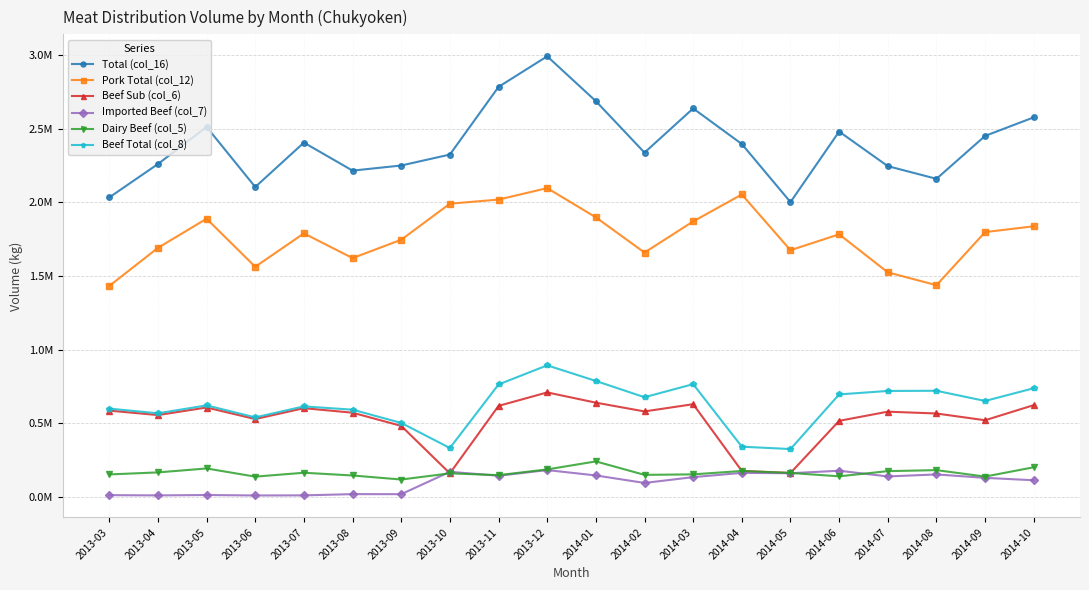

Reading left to right, transcribe all the data shown in this chart.

Total (col_16): 2013-03=2033108.1	2013-04=2259643.3	2013-05=2511337.3	2013-06=2103886.0	2013-07=2405015.3	2013-08=2215010.5	2013-09=2249714.1	2013-10=2323996.8	2013-11=2782931.3	2013-12=2990565.5	2014-01=2686365.4	2014-02=2337074.9	2014-03=2636898.4	2014-04=2395479.7	2014-05=2001453.4	2014-06=2479949.8	2014-07=2245321.4	2014-08=2159419.0	2014-09=2450577.0	2014-10=2576409.0
Pork Total (col_12): 2013-03=1432532.6	2013-04=1690940.1	2013-05=1888736.4	2013-06=1562730.1	2013-07=1789277.7	2013-08=1621686.0	2013-09=1746101.6	2013-10=1990657.5	2013-11=2018534.9	2013-12=2096375.1	2014-01=1898176.7	2014-02=1659183.5	2014-03=1870392.9	2014-04=2053115.9	2014-05=1675149.8	2014-06=1782994.6	2014-07=1524912.1	2014-08=1437786.1	2014-09=1798021.0	2014-10=1837429.0
Beef Sub (col_6): 2013-03=586962.0	2013-04=556818.3	2013-05=608150.0	2013-06=529717.8	2013-07=603635.9	2013-08=572818.8	2013-09=483402.2	2013-10=161476.8	2013-11=619080.3	2013-12=710477.7	2014-01=640964.7	2014-02=581484.6	2014-03=630666.7	2014-04=177673.8	2014-05=164116.7	2014-06=517649.8	2014-07=579863.0	2014-08=567500.1	2014-09=521655.0	2014-10=624291.0
Imported Beef (col_7): 2013-03=13613.5	2013-04=11884.9	2013-05=14450.9	2013-06=11438.1	2013-07=12101.7	2013-08=20505.7	2013-09=20210.3	2013-10=171862.5	2013-11=145316.1	2013-12=183712.7	2014-01=147224.0	2014-02=96406.8	2014-03=135838.8	2014-04=164690.0	2014-05=162186.9	2014-06=179305.4	2014-07=140546.5	2014-08=154132.8	2014-09=130901.0	2014-10=114689.0
Dairy Beef (col_5): 2013-03=154188.5	2013-04=167897.4	2013-05=194633.1	2013-06=139096.6	2013-07=165583.8	2013-08=147006.8	2013-09=119569.2	2013-10=161476.8	2013-11=149322.9	2013-12=188161.5	2014-01=242514.9	2014-02=151188.7	2014-03=154578.8	2014-04=177673.8	2014-05=164116.7	2014-06=141326.9	2014-07=176553.6	2014-08=183306.9	2014-09=139556.0	2014-10=202909.0
Beef Total (col_8): 2013-03=600575.5	2013-04=568703.2	2013-05=622600.9	2013-06=541155.9	2013-07=615737.6	2013-08=593324.5	2013-09=503612.5	2013-10=333339.3	2013-11=764396.4	2013-12=894190.4	2014-01=788188.7	2014-02=677891.4	2014-03=766505.5	2014-04=342363.8	2014-05=326303.6	2014-06=696955.2	2014-07=720409.3	2014-08=721632.9	2014-09=652556.0	2014-10=738980.0